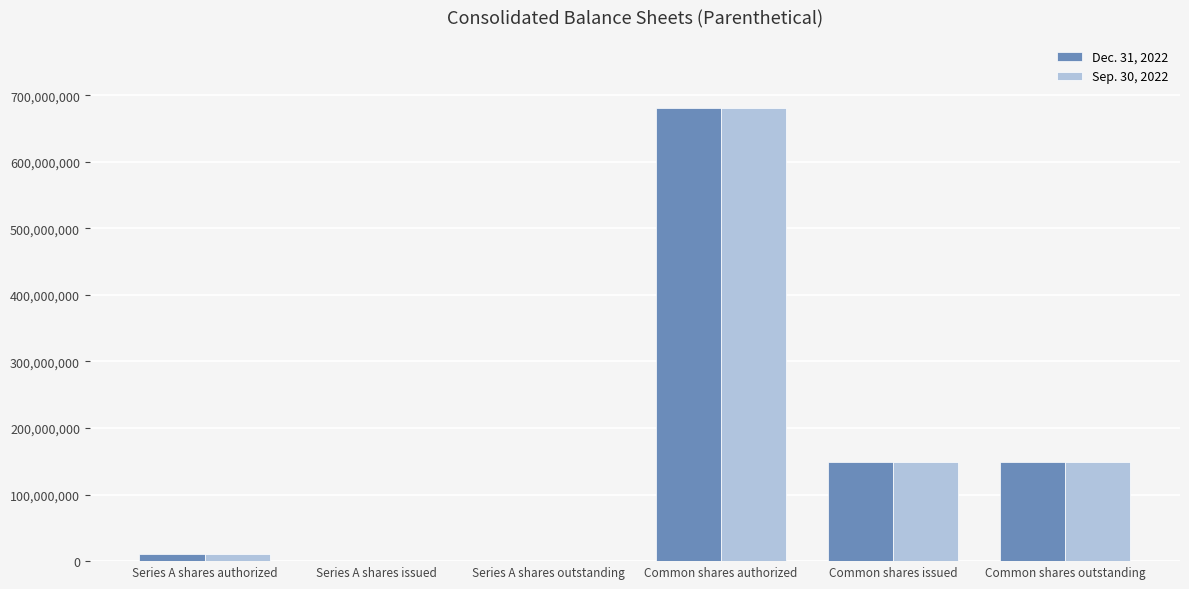

Which label corresponds to the largest value in the chart?

Common shares authorized